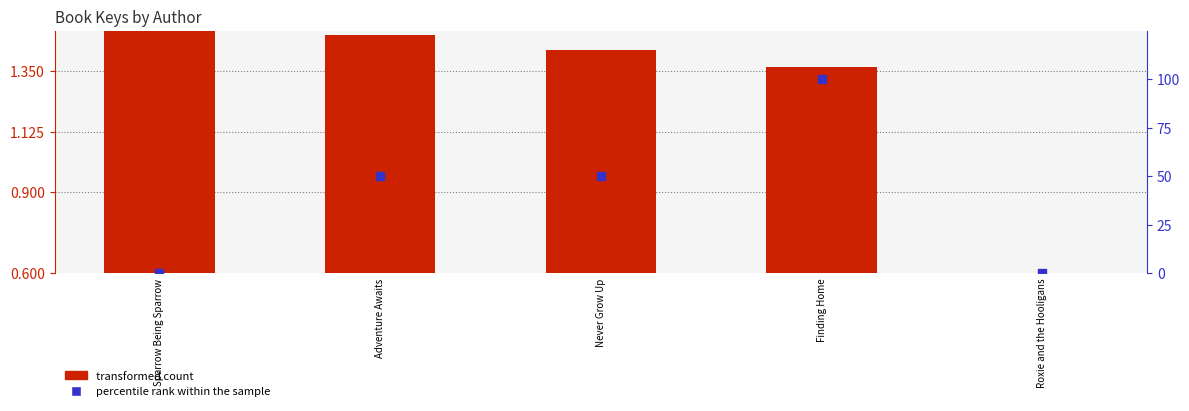

At how many categories does at least one series exceed 45?

3